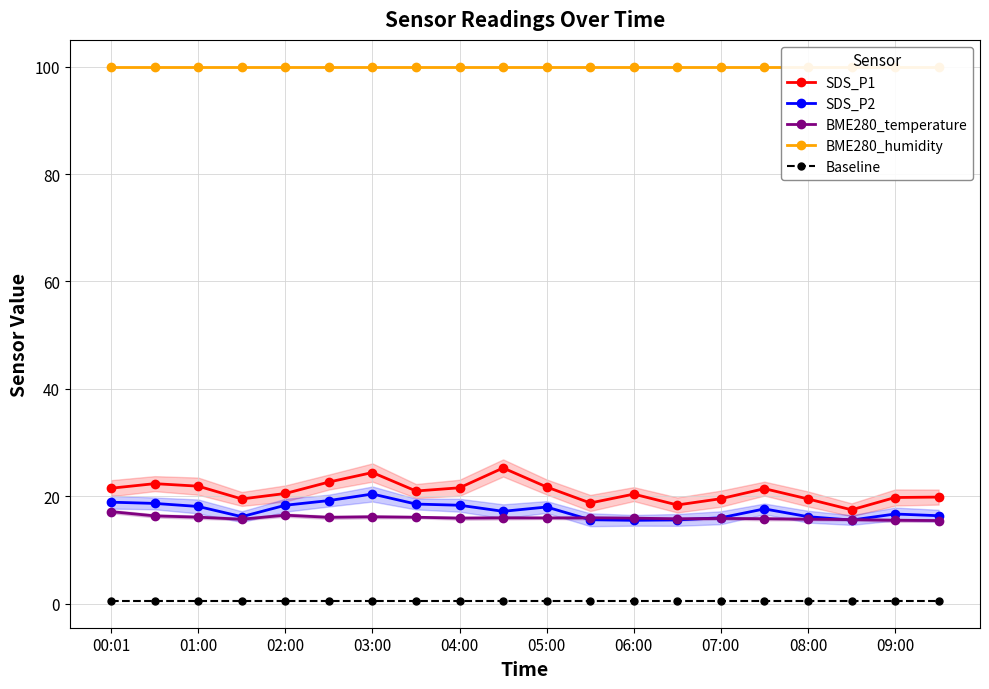

At how many categories does at least one series exceed 42?

20